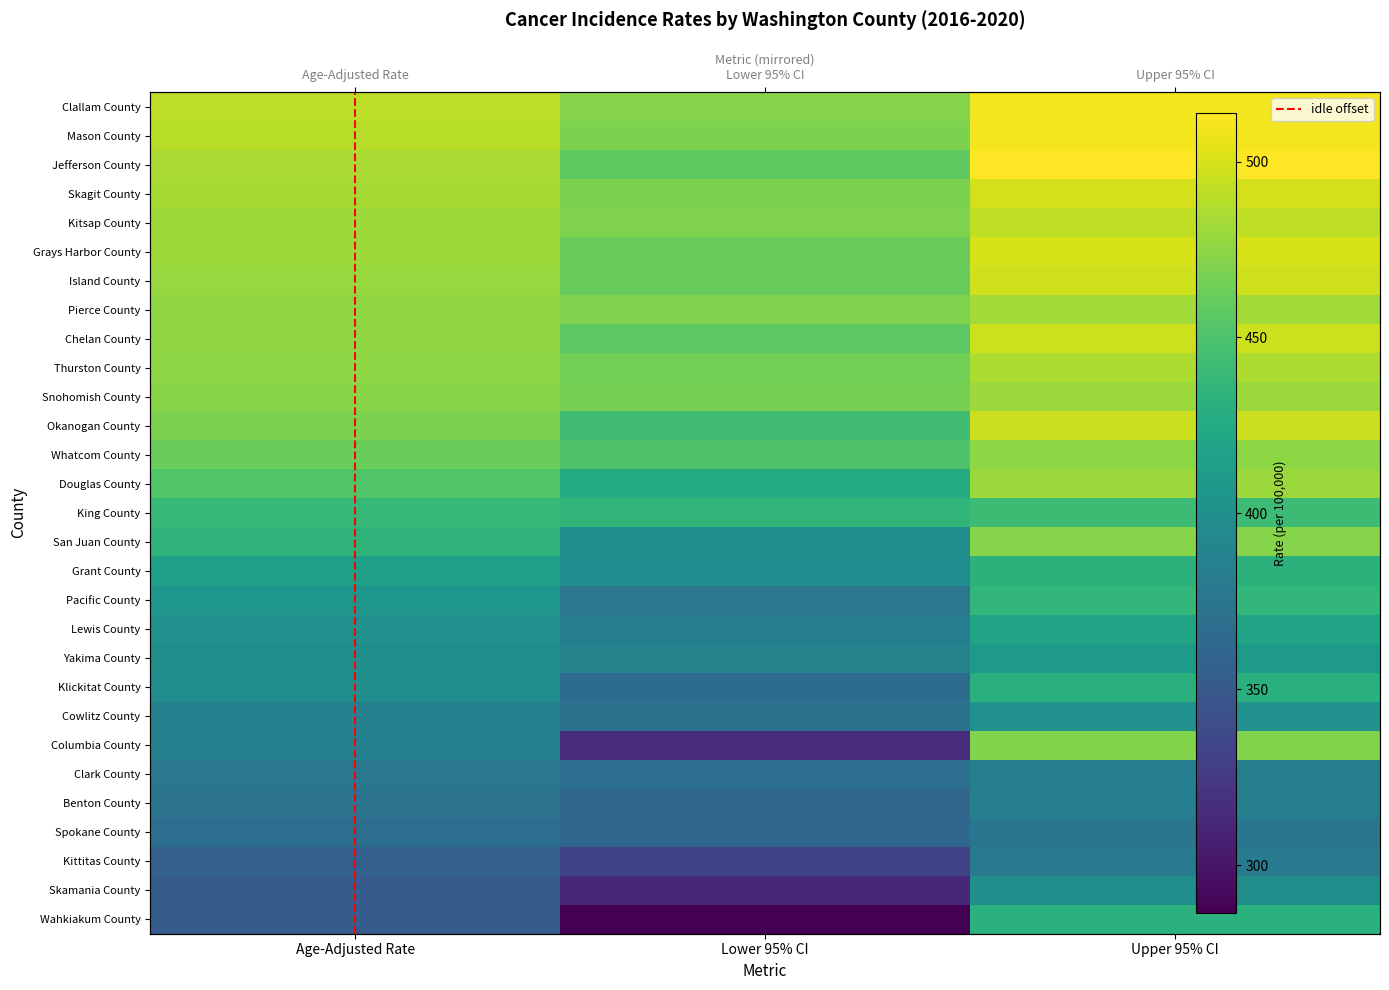

True or false: Chelan County has a value of 823.3 at Age-Adjusted Rate.

False